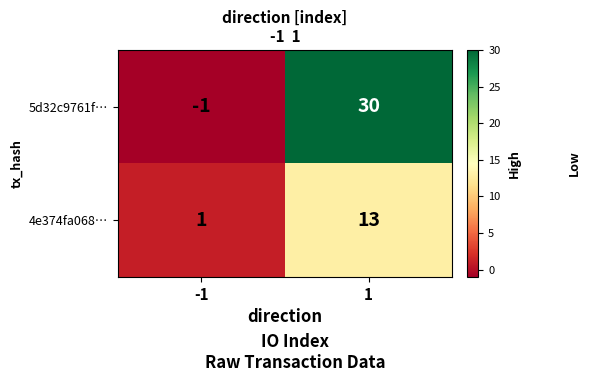

At which category is the sum across all series the highest?

1